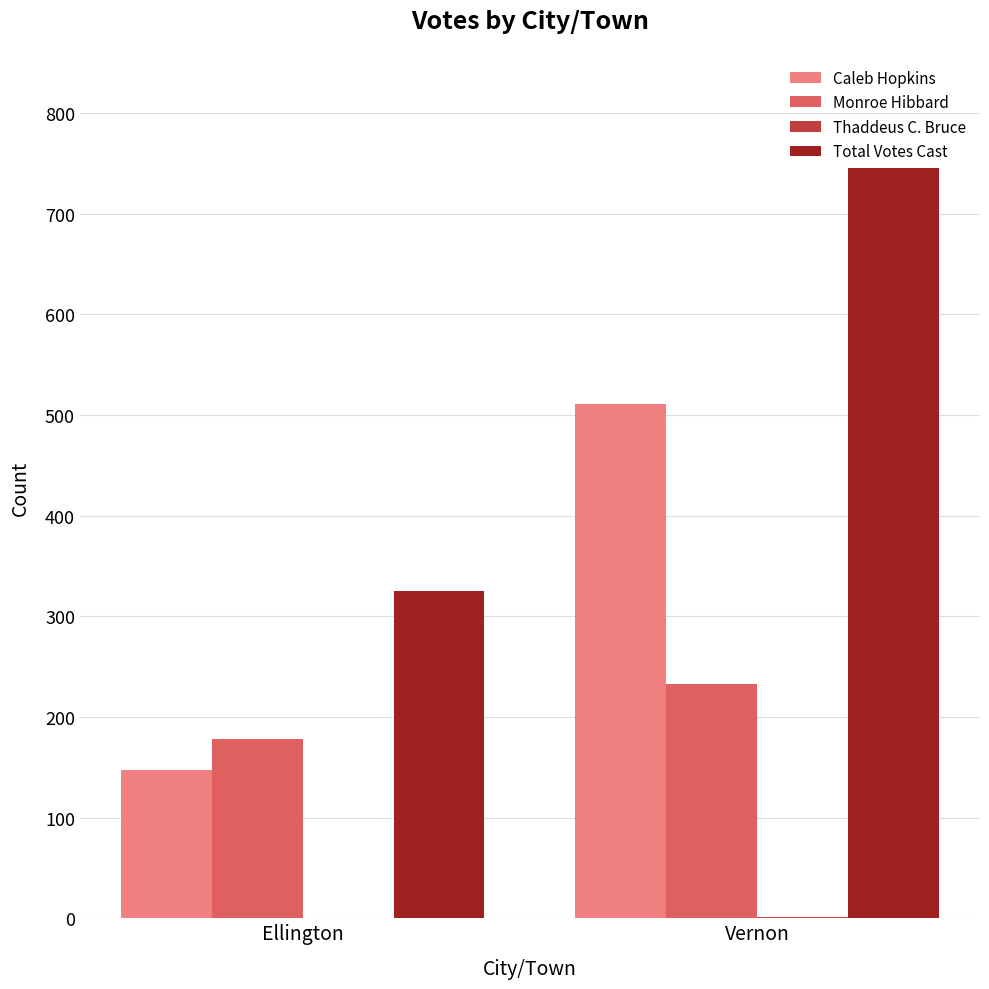

What is the sum of the Total Votes Cast values at Ellington and Vernon?

1070